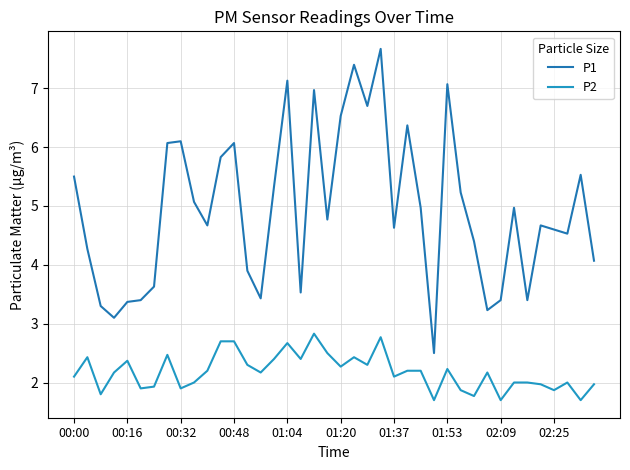

How many lines are shown in the chart?

2